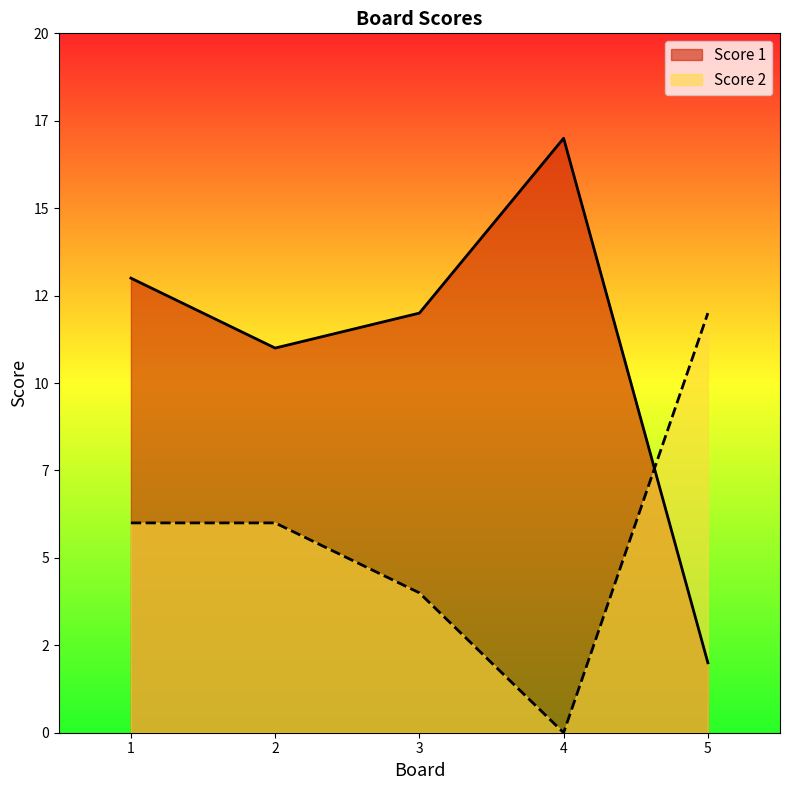

At which label does Score 1 first exceed 12?

1